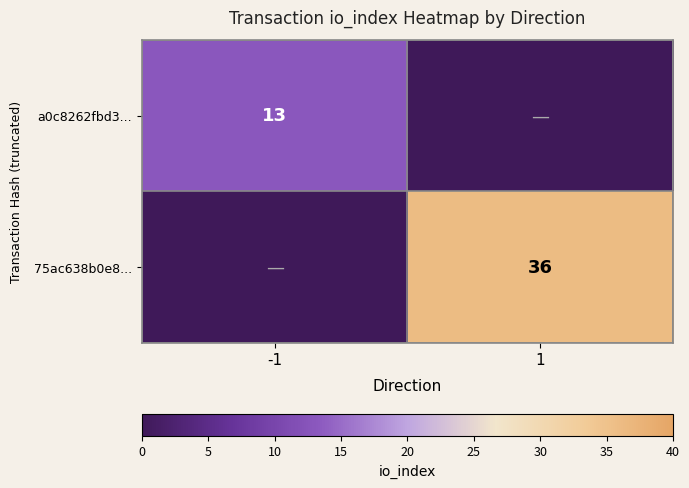

What is the difference between the highest and lowest values at -1?

13